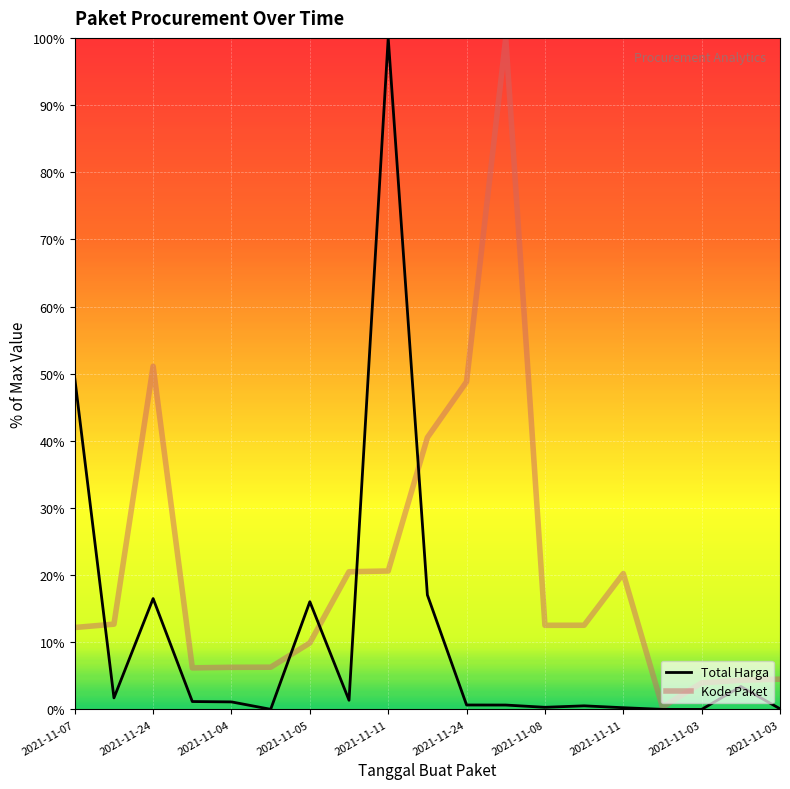

Rank the series by their average value, from lowest to highest.

Total Harga, Kode Paket